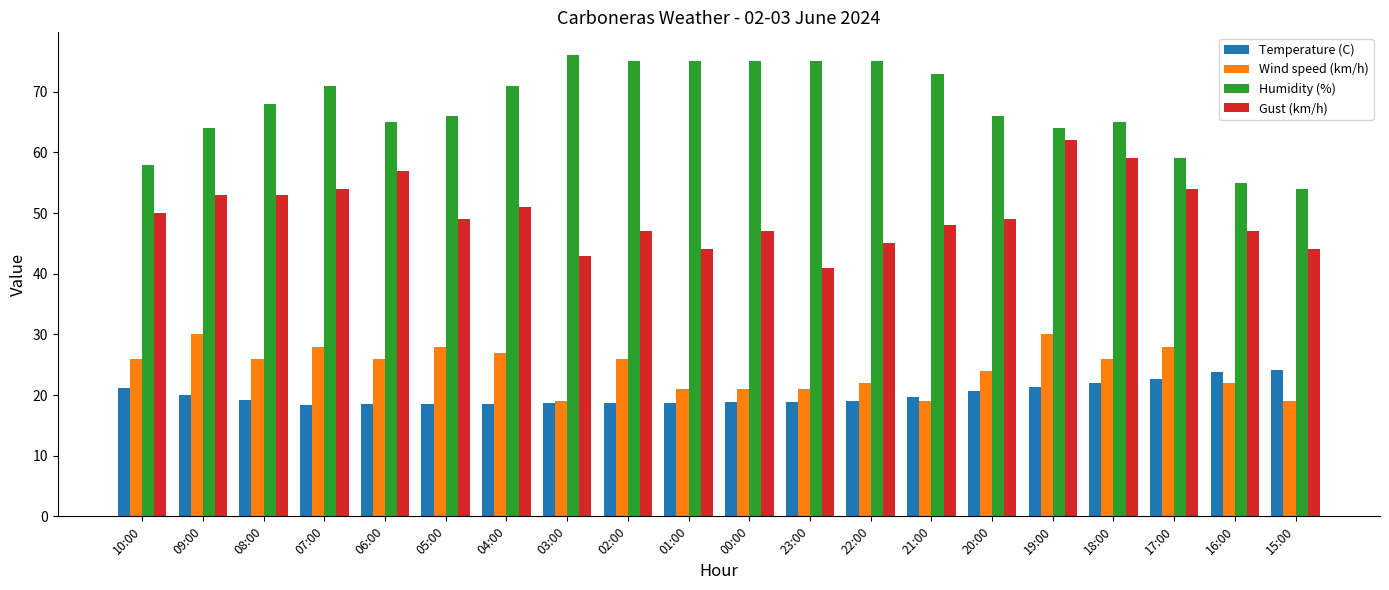

Count the number of categories in the chart.

20